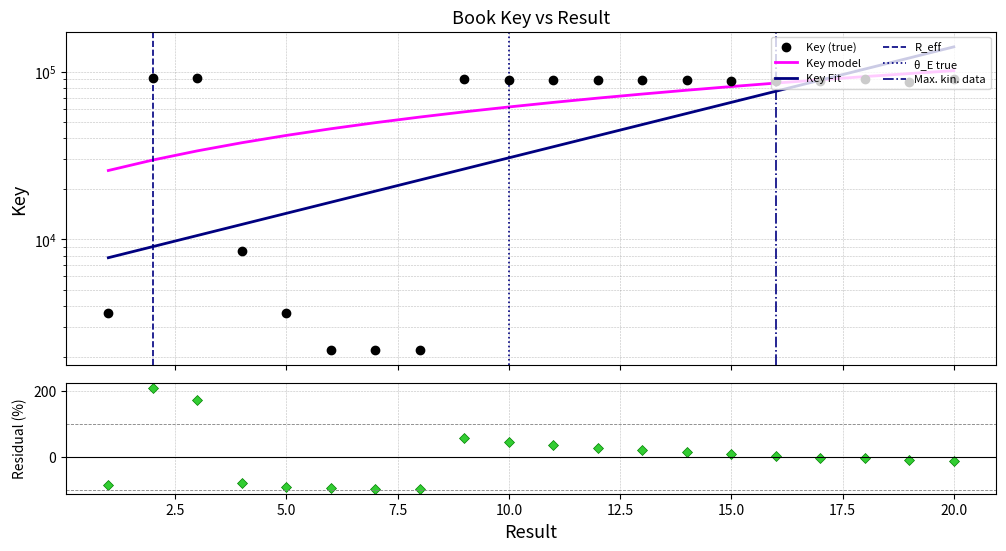

Rank the categories by value from highest to lowest.

2, 3, 18, 9, 20, 10, 11, 12, 13, 14, 16, 15, 17, 19, 4, 1, 5, 6, 7, 8